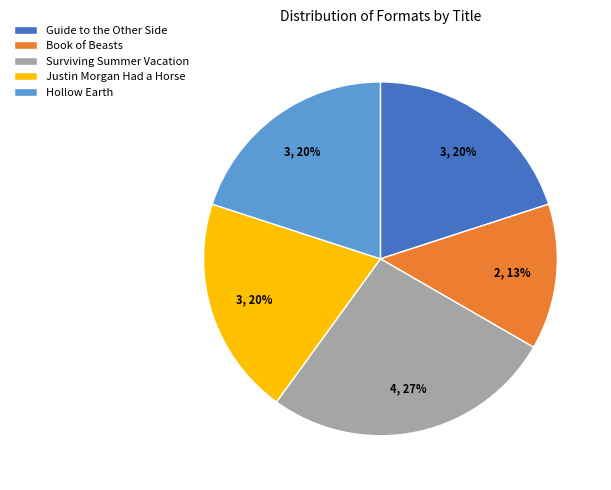

Combined, do Book of Beasts and Surviving Summer Vacation account for over 50%?

No